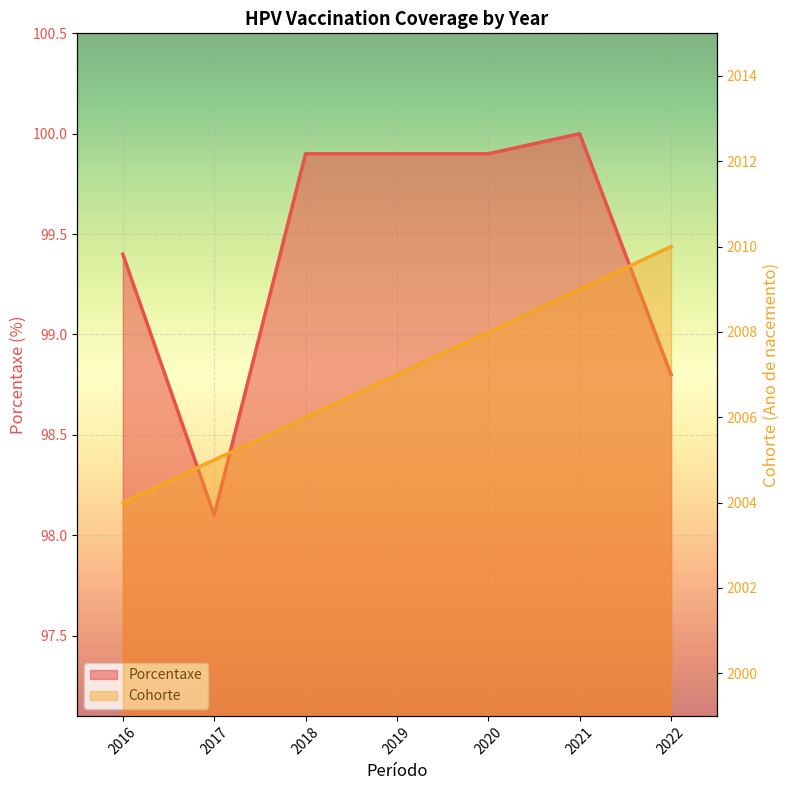

What is the sum of all Cohorte values?

14049.0